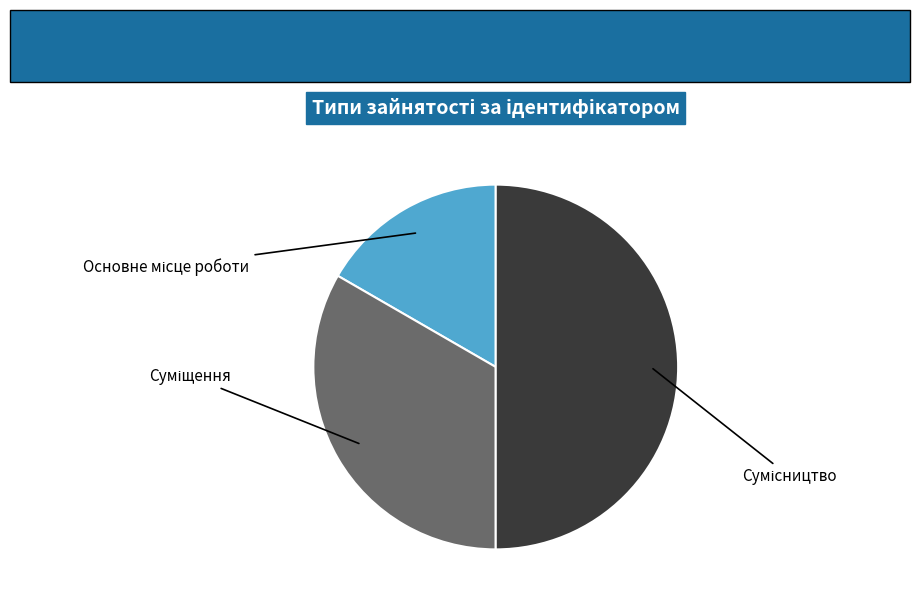

What percentage is the Сумісництво slice, to the nearest percent?

50%